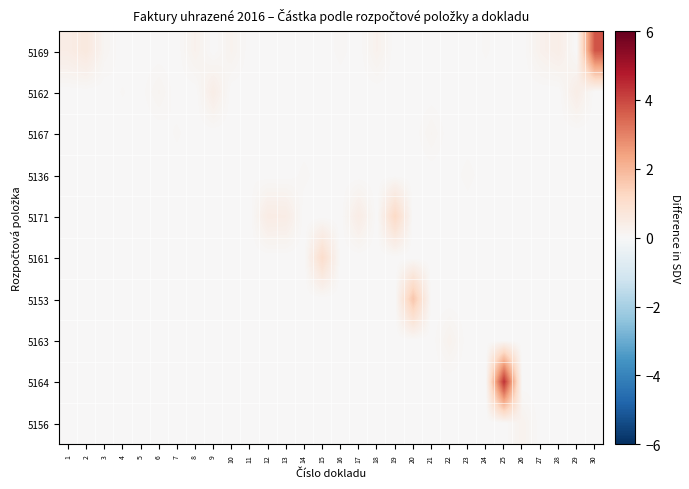

What is the difference between the highest and lowest values at 19?

1.2